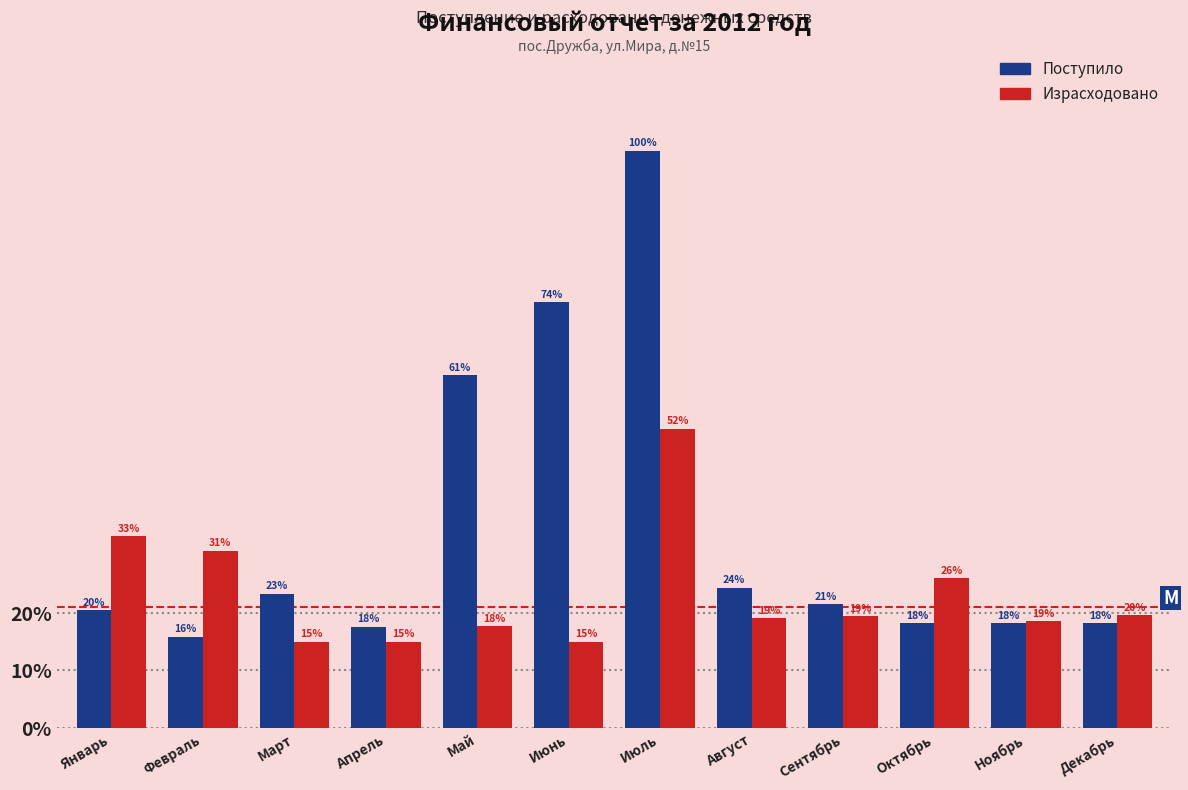

What are all the series names shown in the legend?

Поступило, Израсходовано